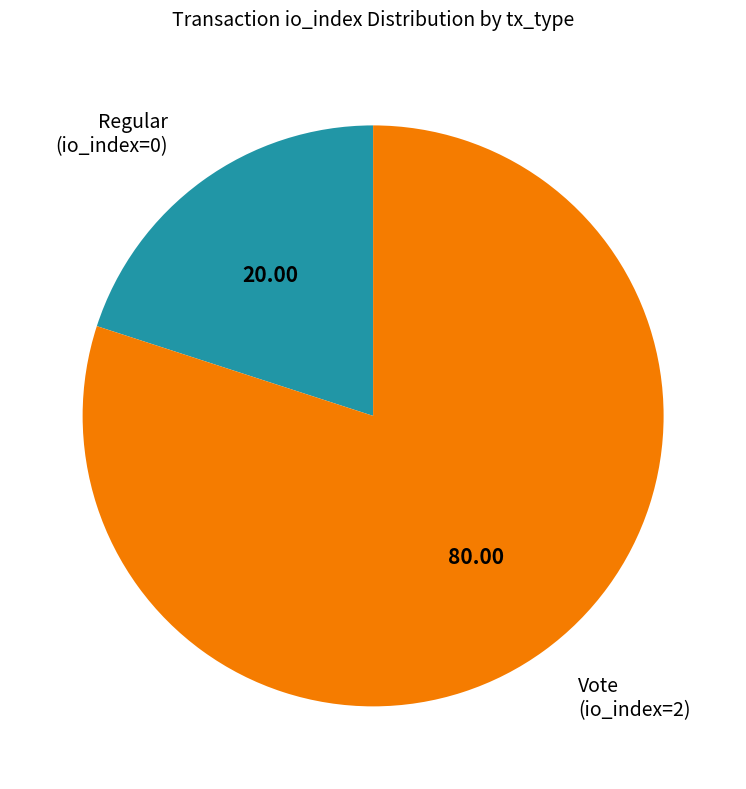

What is the majority slice?

Vote (io_index=2)